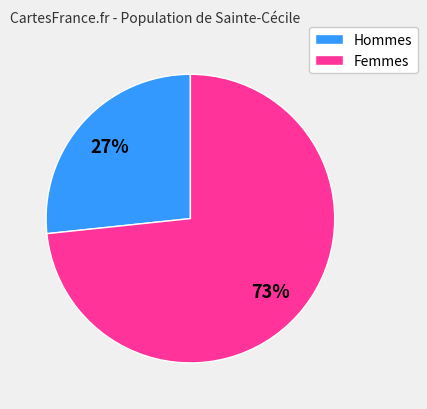

Approximately how many times larger is the value at Hommes compared to Femmes?

0.4